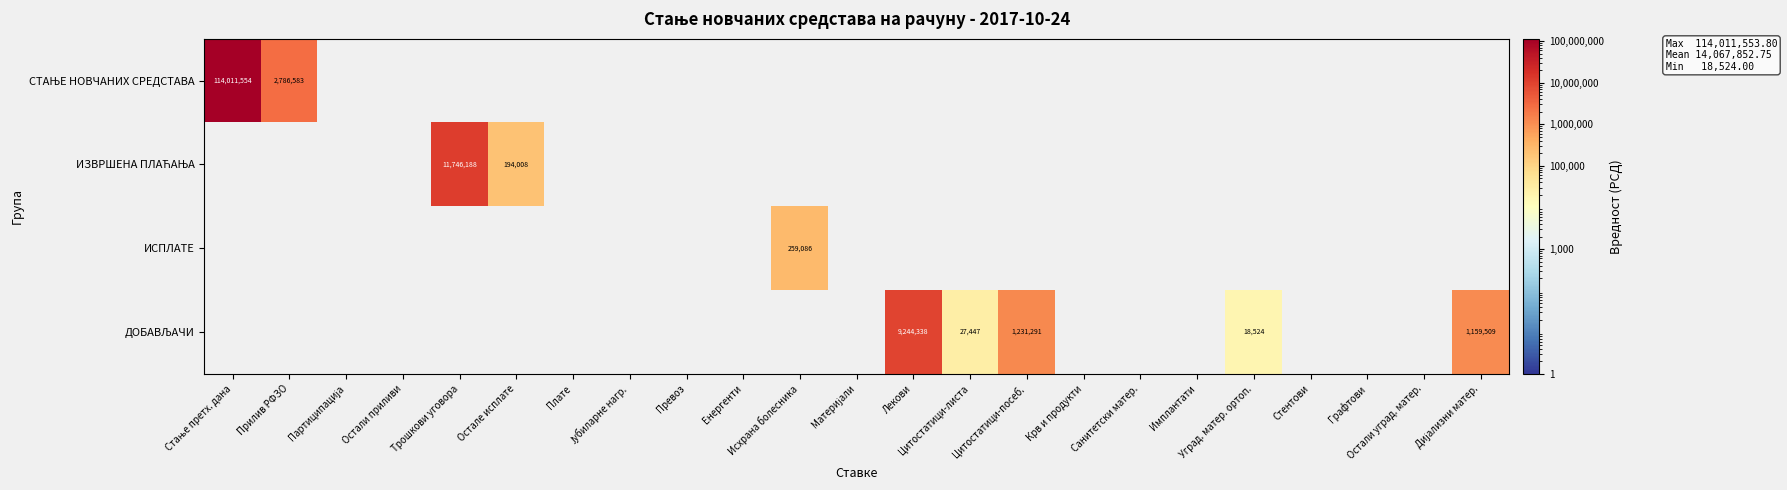

List the series in order of their peak value, lowest first.

ИСПЛАТЕ, ДОБАВЉАЧИ, ИЗВРШЕНА ПЛАЋАЊА, СТАЊЕ НОВЧАНИХ СРЕДСТАВА